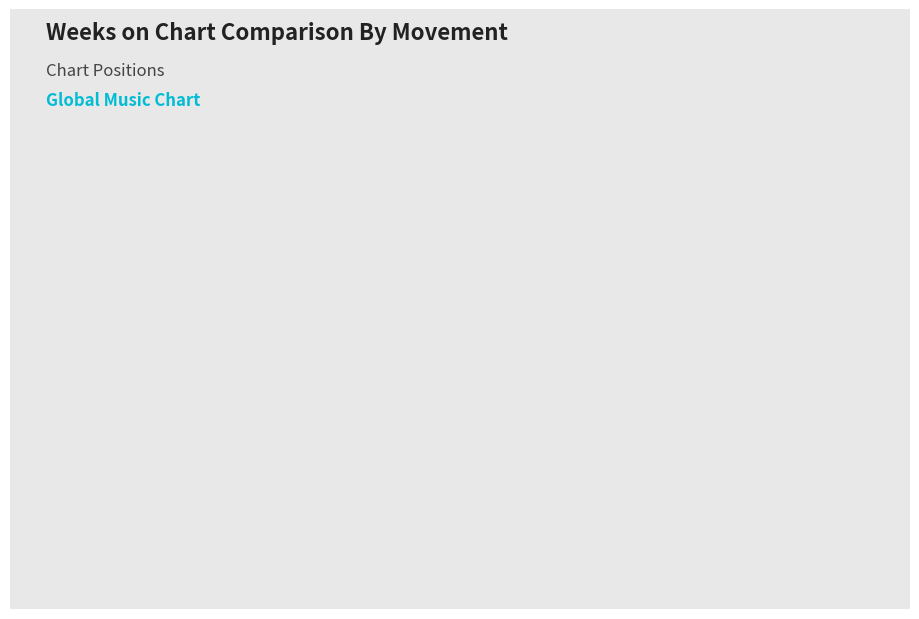

Where is the data nearest to the value 81?

Up